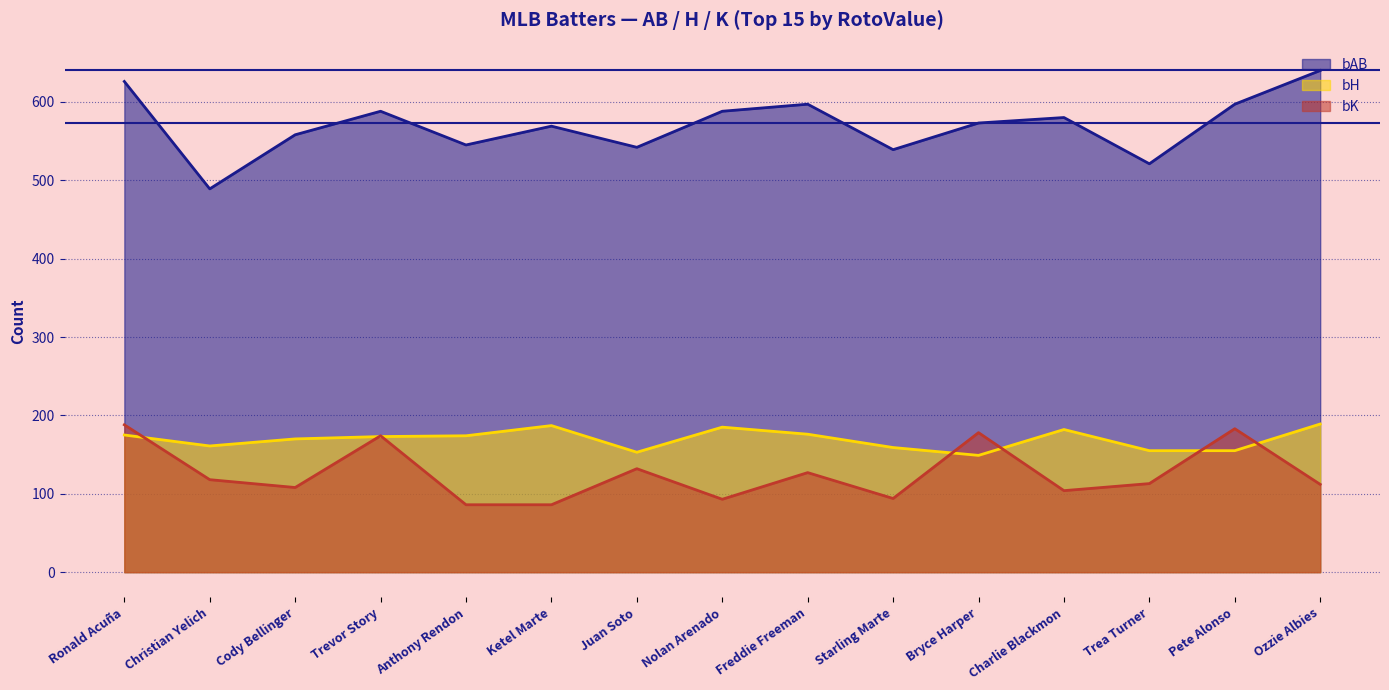

Does the chart display data point markers on the line(s)?

No